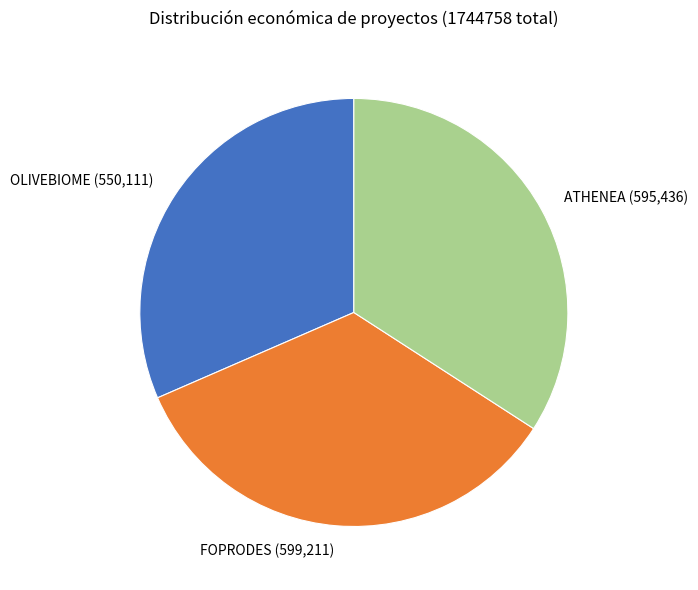

Does FOPRODES (599,211) represent more than half of the total?

No